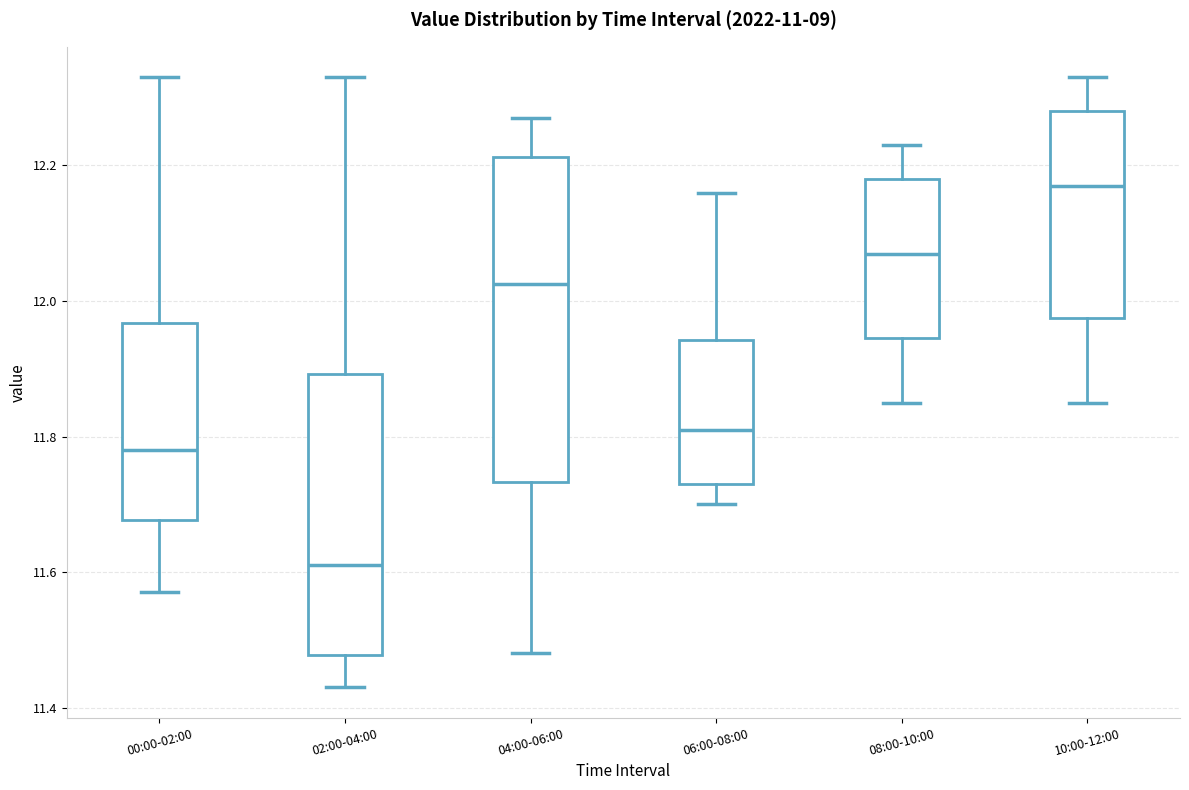

Where does the median line of the box for 08:00-10:00 sit on the y-axis? The values are not printed on the chart, so give them approximately, as read against the axis.

12.08